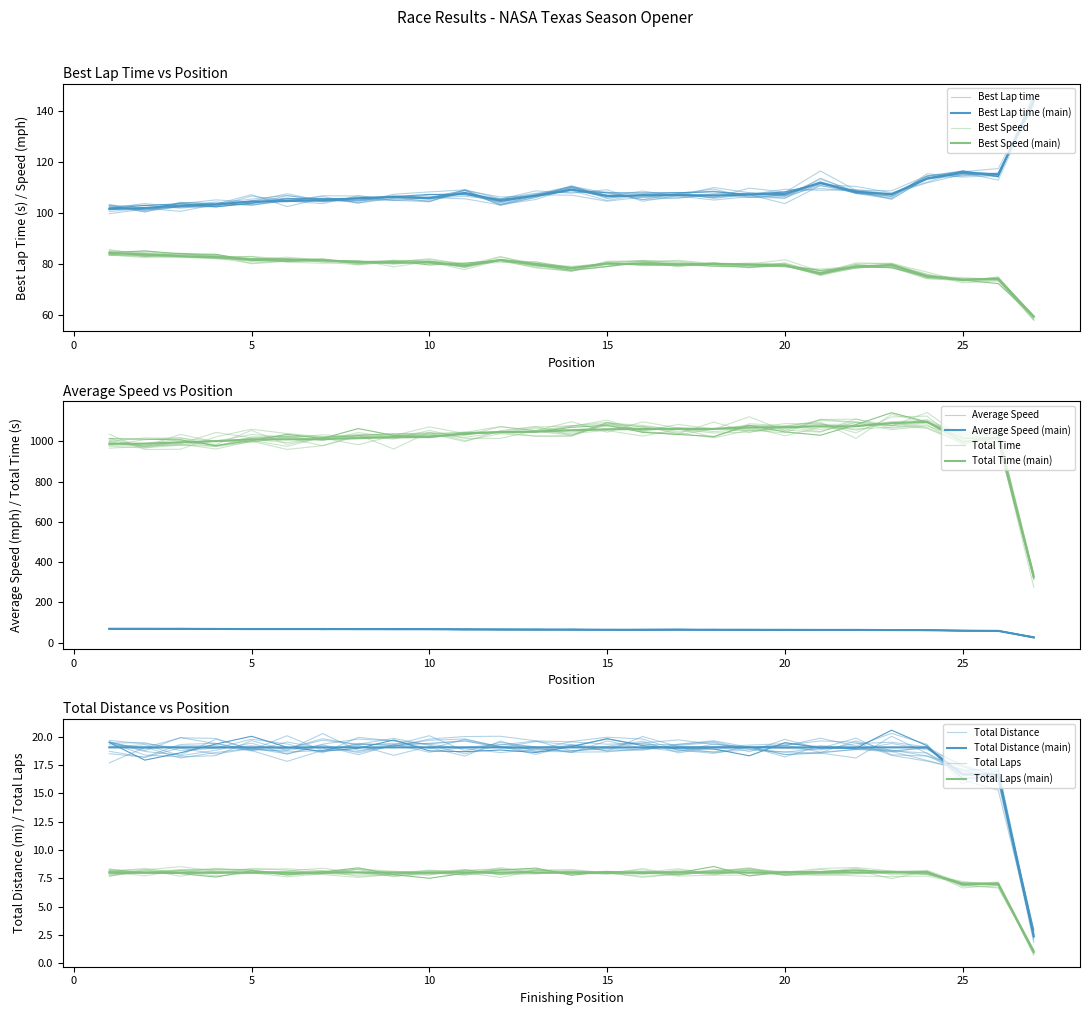

Reading left to right, list all the values displayed in this chart.

Total Laps: 8.0	8.0	8.0	8.0	8.0	8.0	8.0	8.0	8.0	8.0	8.0	8.0	8.0	8.0	8.0	8.0	8.0	8.0	8.0	8.0	8.0	8.0	8.0	8.0	7.0	7.0	1.0
Total Time: 988.0	988.3	995.1	1001.5	1010.0	1010.2	1011.5	1015.6	1021.3	1022.2	1040.3	1045.4	1049.2	1055.2	1059.8	1061.4	1061.8	1062.2	1068.7	1069.9	1075.1	1075.2	1090.9	1096.9	998.1	1017.3	326.6
Best Lap time: 101.6	102.1	103.0	103.5	104.6	104.8	105.0	105.9	106.4	105.9	108.0	104.8	107.0	109.3	106.8	107.0	107.1	106.9	107.4	107.6	112.1	108.4	107.5	113.6	115.9	115.3	144.1
Best Speed: 84.3	83.9	83.2	82.8	81.9	81.7	81.6	80.9	80.5	80.9	79.3	81.7	80.1	78.4	80.3	80.1	80.0	80.1	79.8	79.6	76.4	79.1	79.7	75.4	73.9	74.3	59.5
Average Speed: 69.4	69.4	68.9	68.4	67.9	67.9	67.8	67.5	67.1	67.1	65.9	65.6	65.3	65.0	64.7	64.6	64.6	64.5	64.1	64.1	63.8	63.8	62.8	62.5	60.1	59.0	26.2
Total Distance: 19.0	19.0	19.0	19.0	19.0	19.0	19.0	19.0	19.0	19.0	19.0	19.0	19.0	19.0	19.0	19.0	19.0	19.0	19.0	19.0	19.0	19.0	19.0	19.0	16.7	16.7	2.4